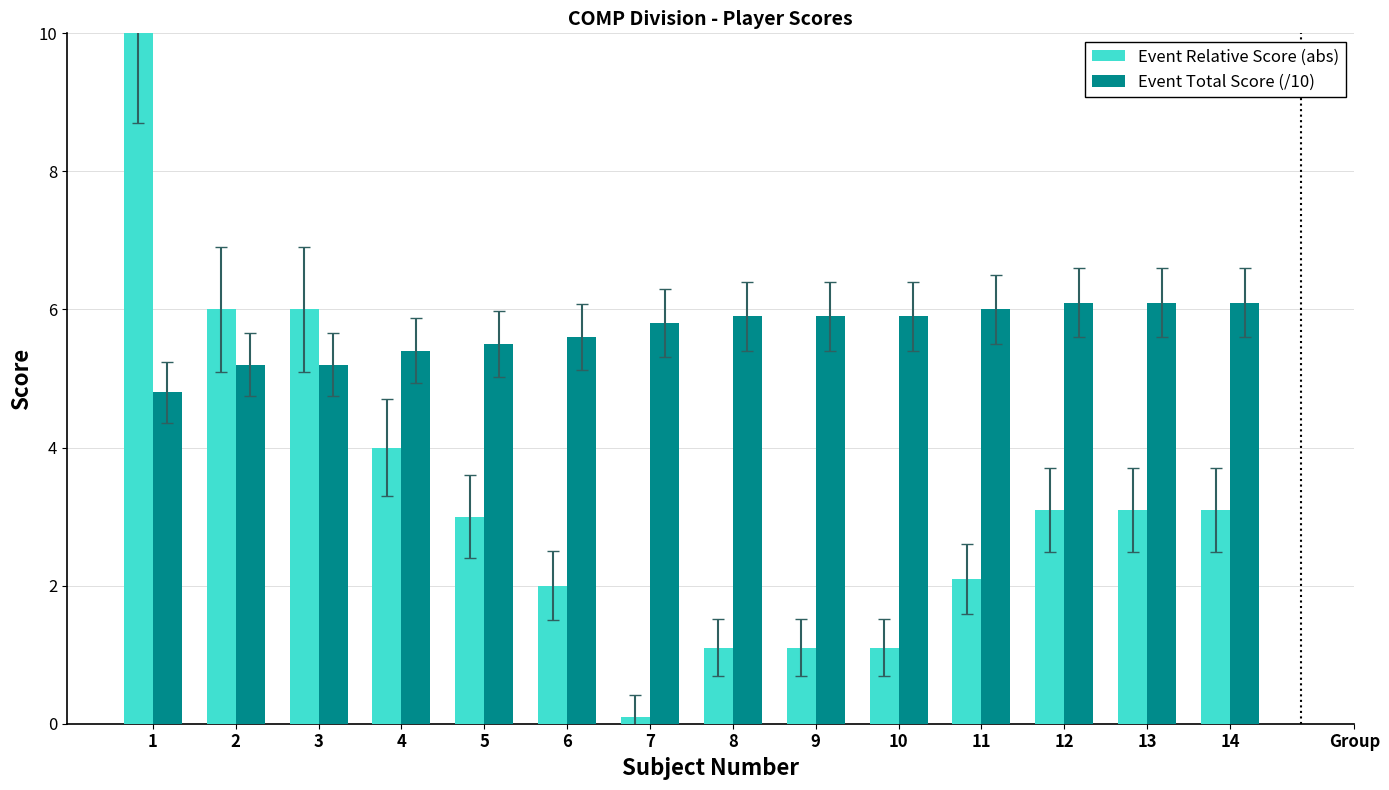

Which category has the highest value across all series?

1